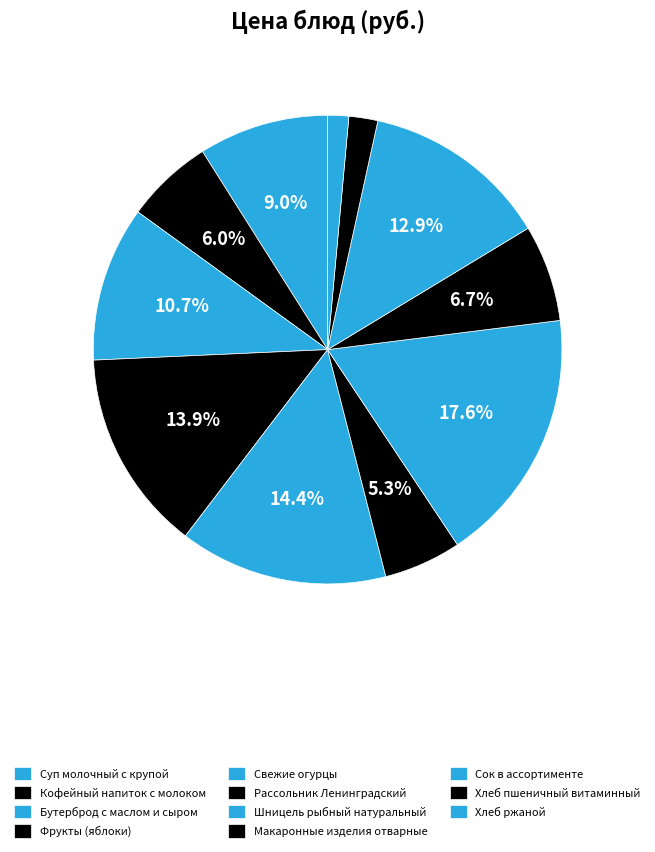

Is there any slice that represents more than half of the pie?

No